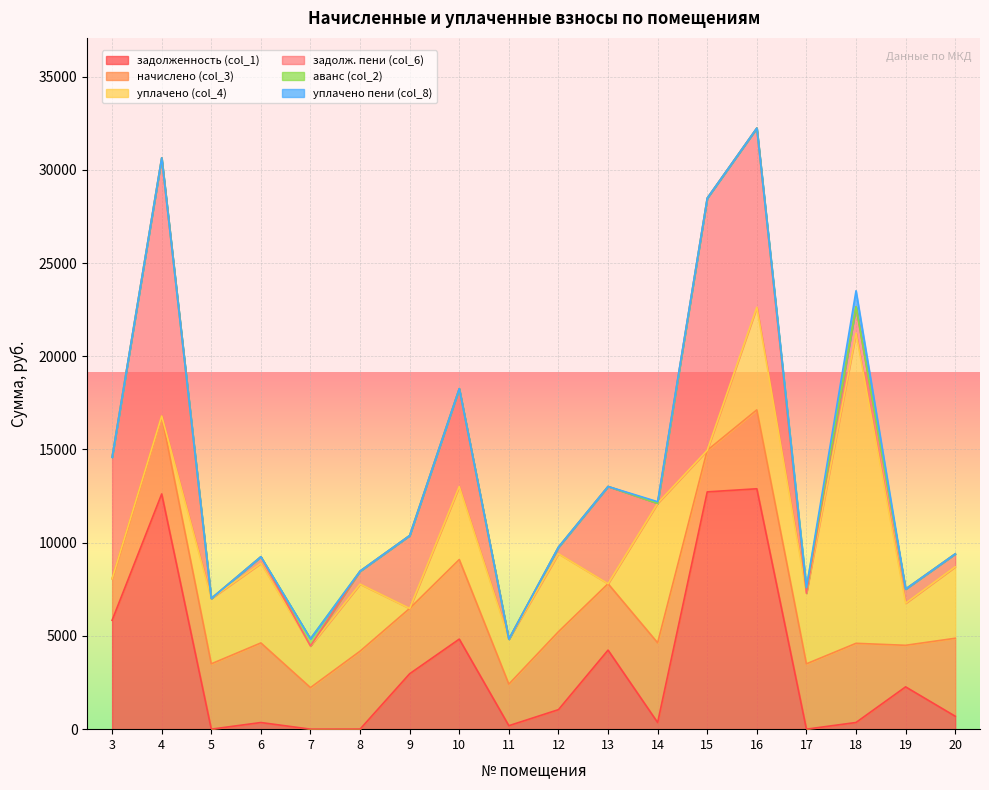

True or false: уплачено пени (col_8) has more than 2 interior local peaks.

True